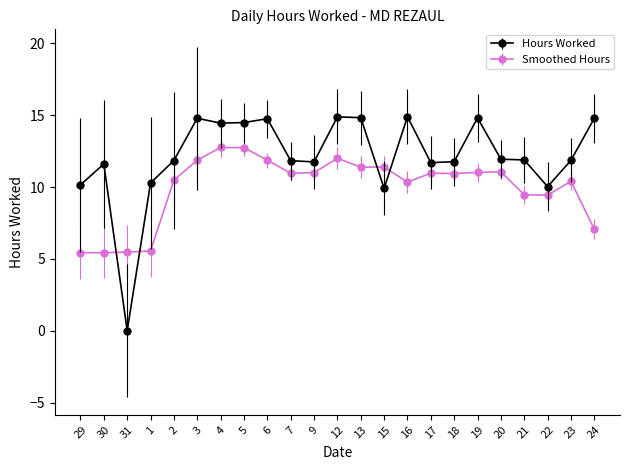

What position from the left is 29?

1